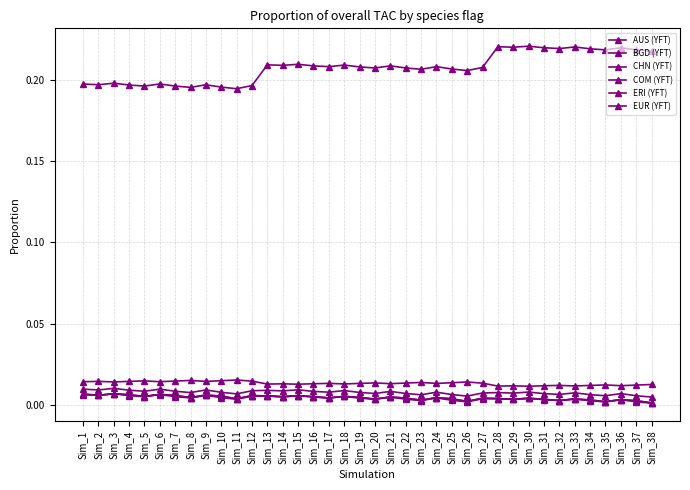

List the labels in order of COM (YFT) value, largest first.

Sim_11, Sim_8, Sim_10, Sim_5, Sim_7, Sim_12, Sim_2, Sim_4, Sim_9, Sim_6, Sim_1, Sim_3, Sim_26, Sim_23, Sim_25, Sim_20, Sim_22, Sim_27, Sim_17, Sim_19, Sim_24, Sim_21, Sim_16, Sim_14, Sim_18, Sim_13, Sim_15, Sim_38, Sim_35, Sim_37, Sim_32, Sim_34, Sim_36, Sim_31, Sim_29, Sim_33, Sim_28, Sim_30